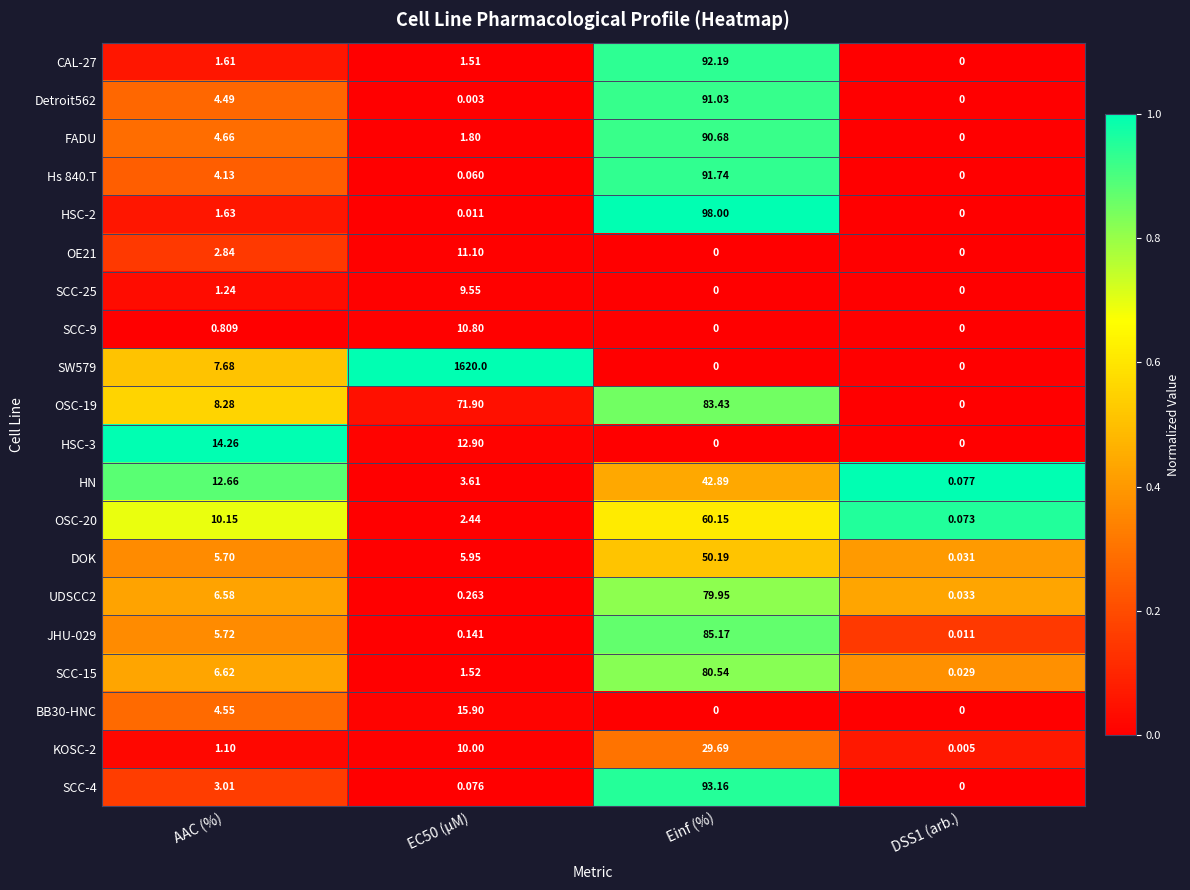

Between AAC (%) and Einf (%), which series saw the biggest shift?

HSC-2